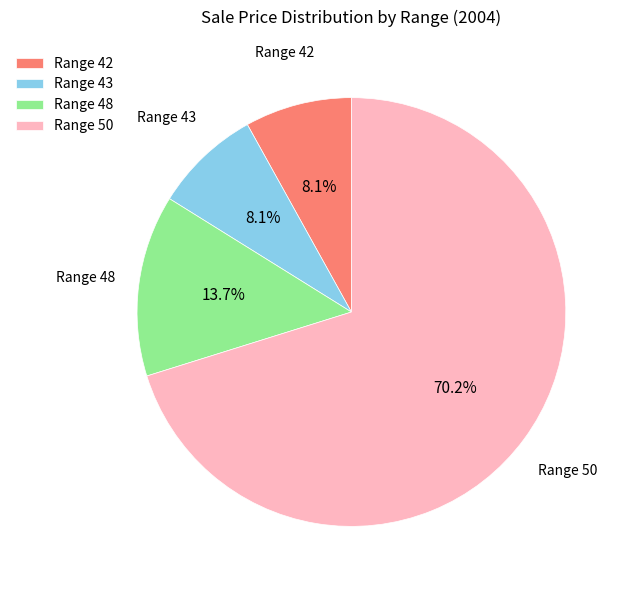

What portion of the pie excludes Range 42?

91.9%